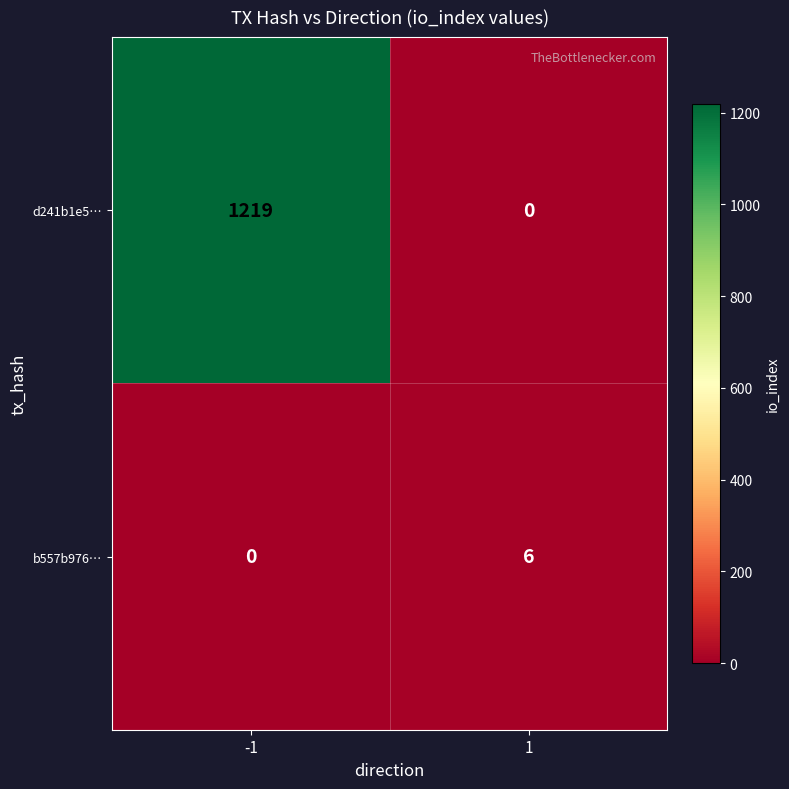

At 1, list the series in order from largest to smallest.

b557b976…, d241b1e5…